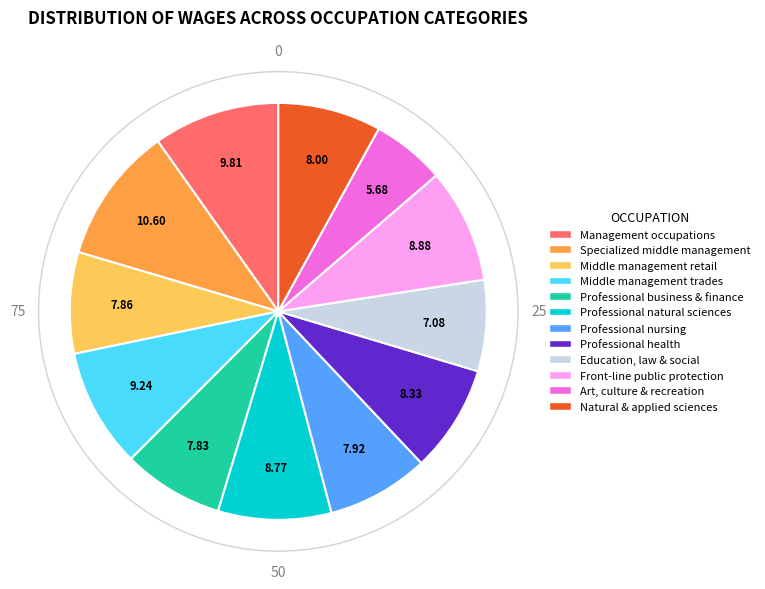

How many segments does this pie chart have?

12